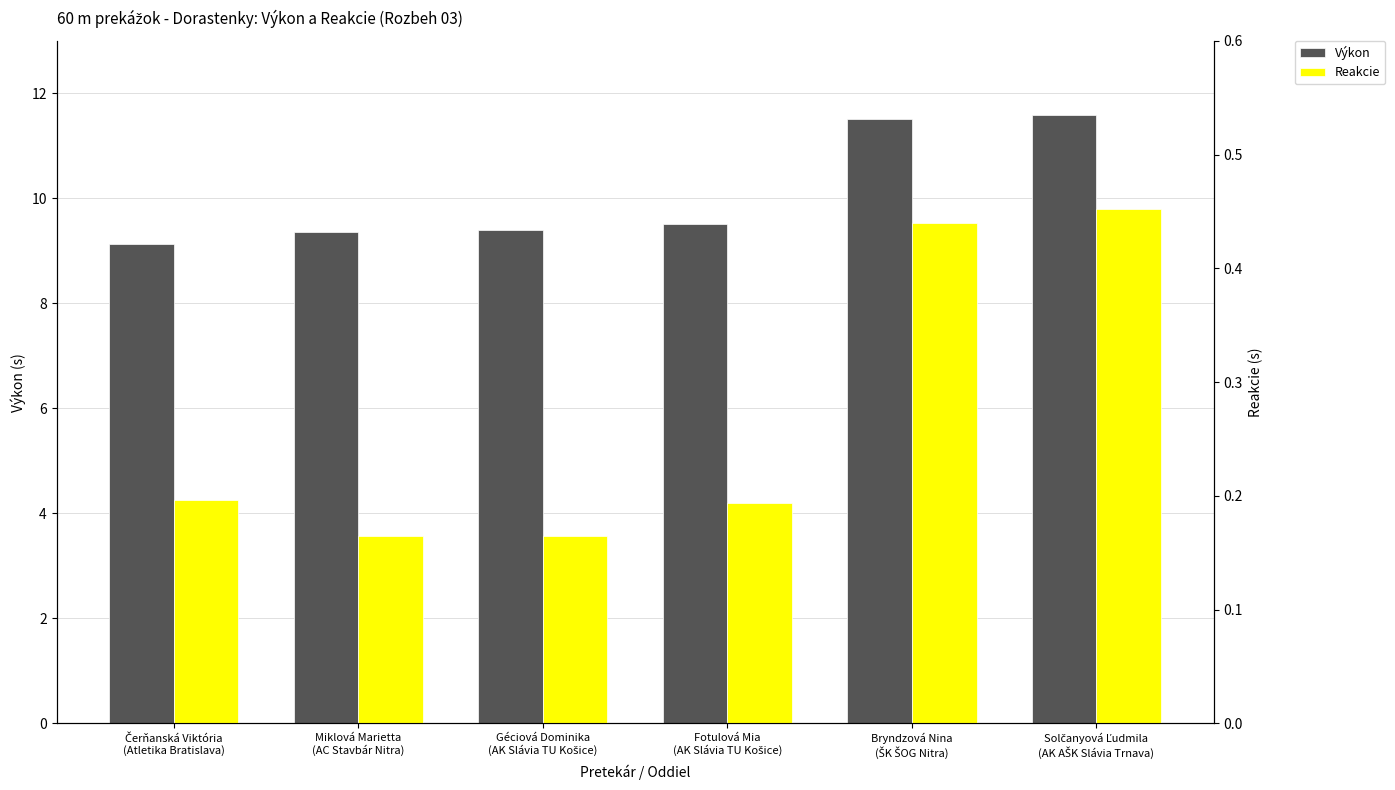

Reading left to right, extract all data points from this chart.

Výkon: Čerňanská Viktória
(Atletika Bratislava)=9.1	Miklová Marietta
(AC Stavbár Nitra)=9.4	Géciová Dominika
(AK Slávia TU Košice)=9.4	Fotulová Mia
(AK Slávia TU Košice)=9.5	Bryndzová Nina
(ŠK ŠOG Nitra)=11.5	Solčanyová Ľudmila
(AK AŠK Slávia Trnava)=11.6
Reakcie: Čerňanská Viktória
(Atletika Bratislava)=0.2	Miklová Marietta
(AC Stavbár Nitra)=0.2	Géciová Dominika
(AK Slávia TU Košice)=0.2	Fotulová Mia
(AK Slávia TU Košice)=0.2	Bryndzová Nina
(ŠK ŠOG Nitra)=0.4	Solčanyová Ľudmila
(AK AŠK Slávia Trnava)=0.5